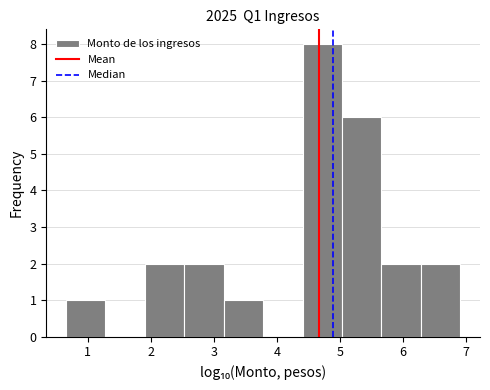

Over which range of the x-axis is the bar tallest?

4.4 to 5.0